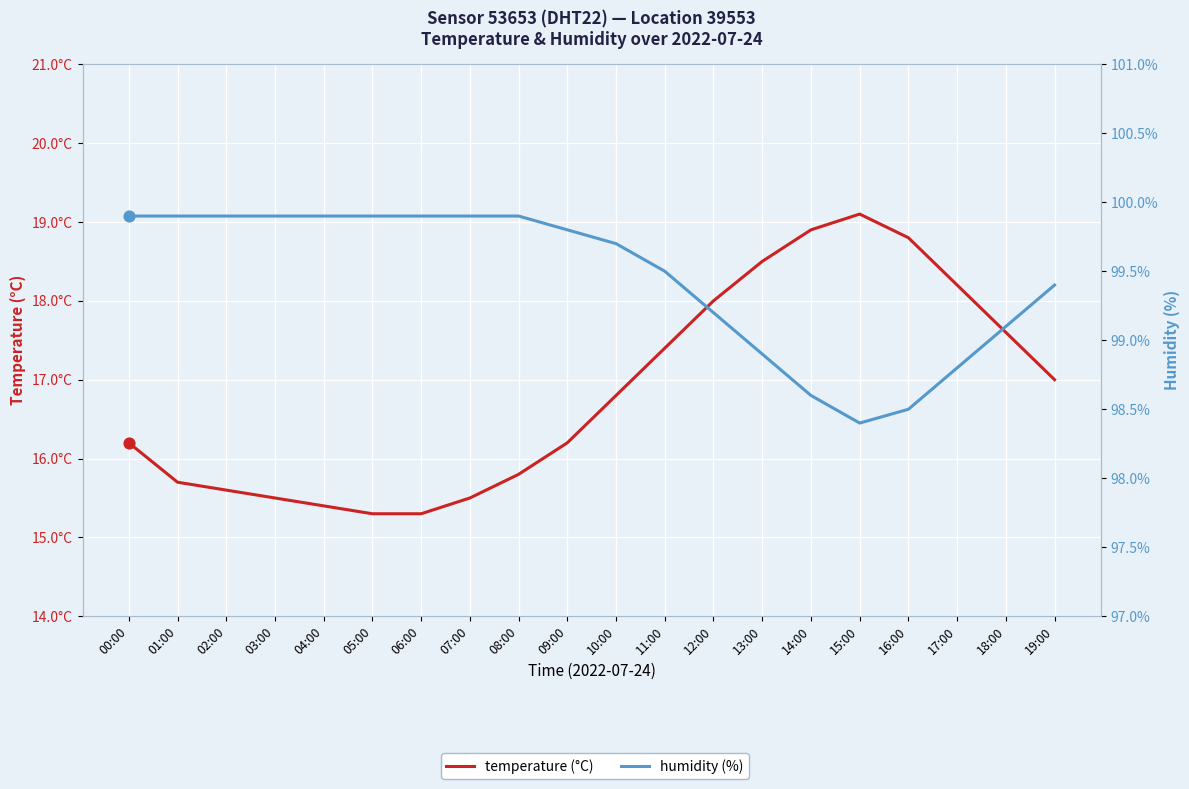

What are all the series names shown in the legend?

temperature (°C), humidity (%)